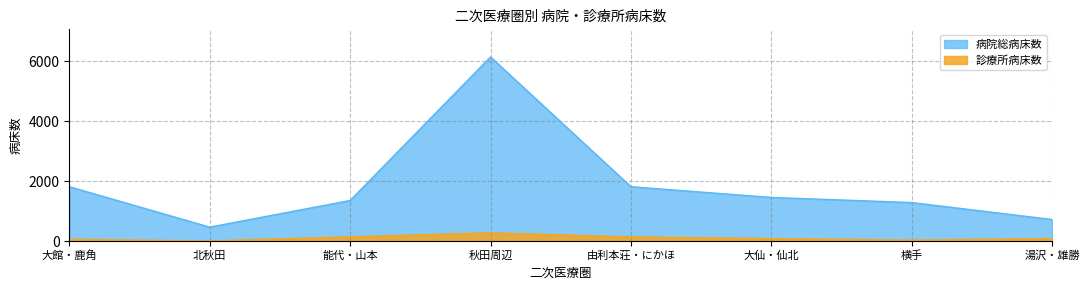

At which category does 病院総病床数 reach its first local peak?

秋田周辺